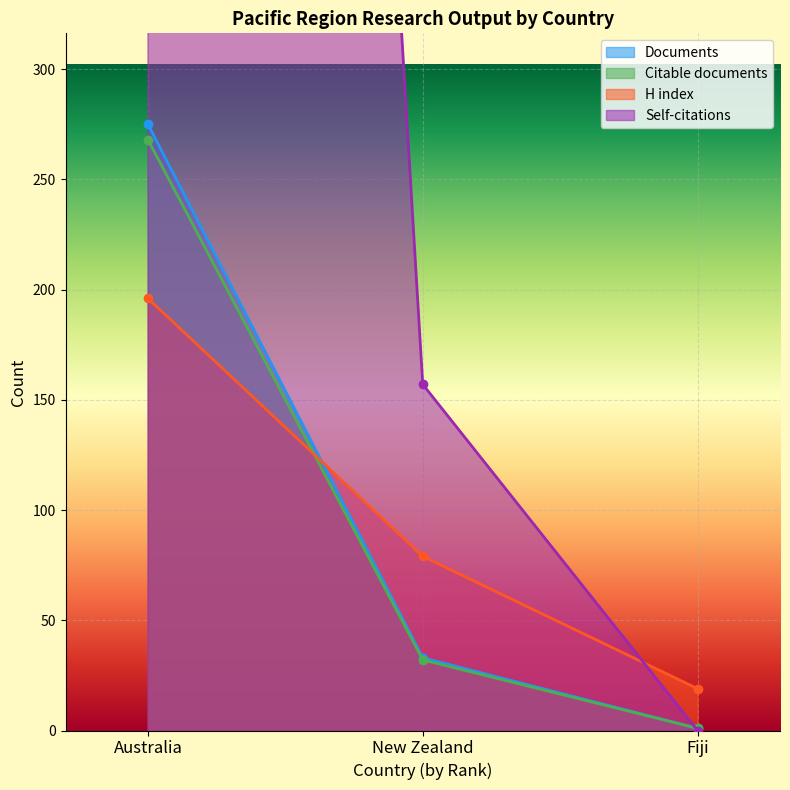

How many positive values does the Citations series have?

2